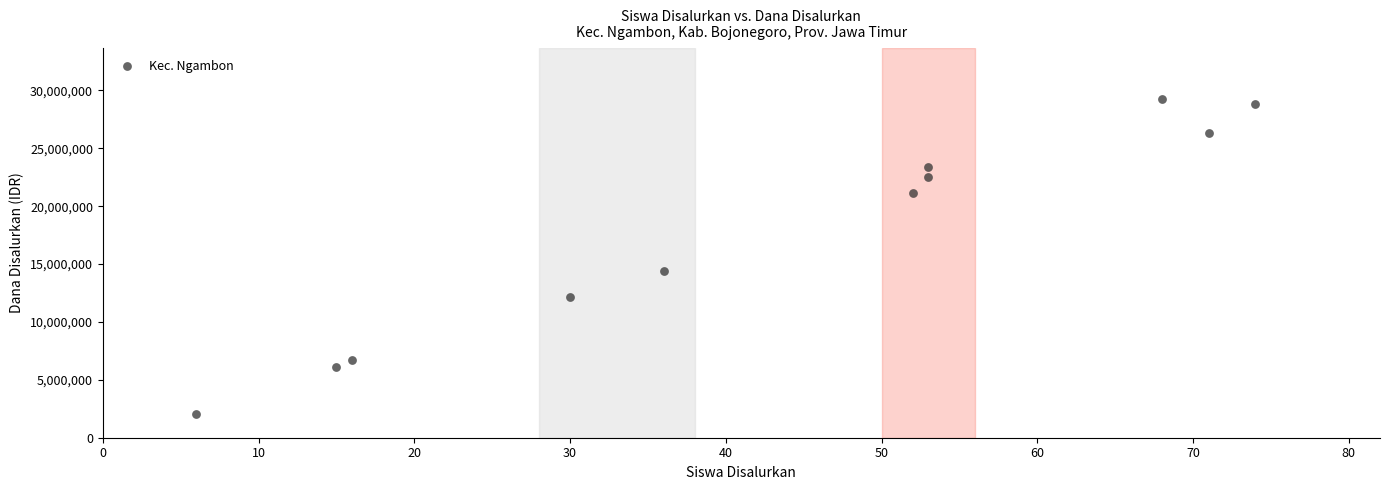

What is the range of X values (max minus min)?

68